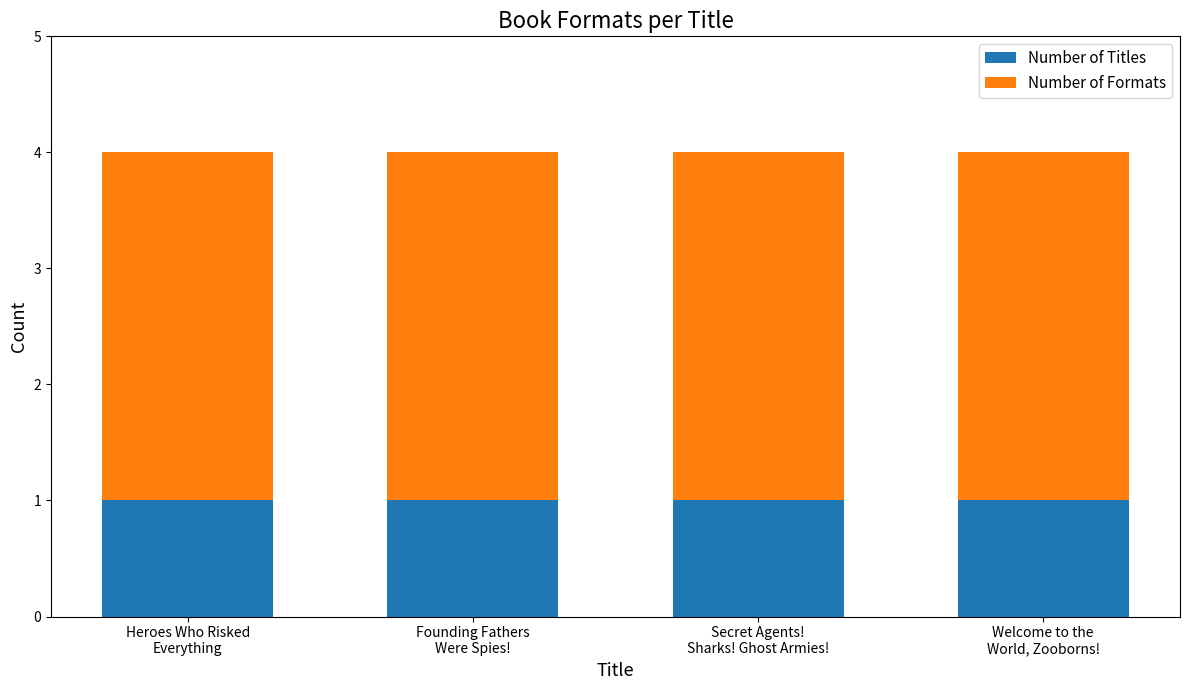

What is the sum of all Number of Titles values?

4